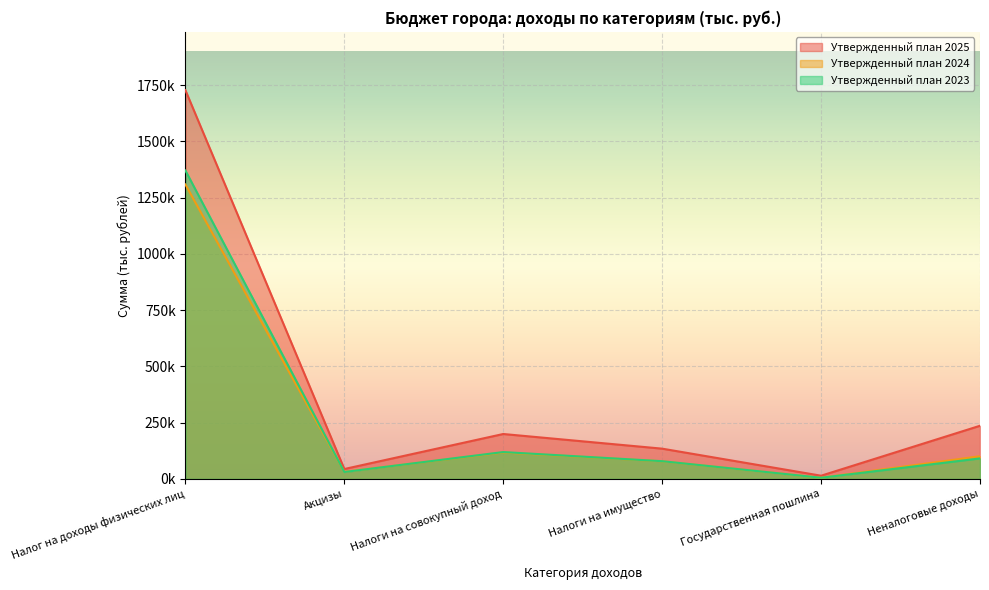

True or false: Утвержденный план 2023 has more than 1 points higher than both neighbors.

False